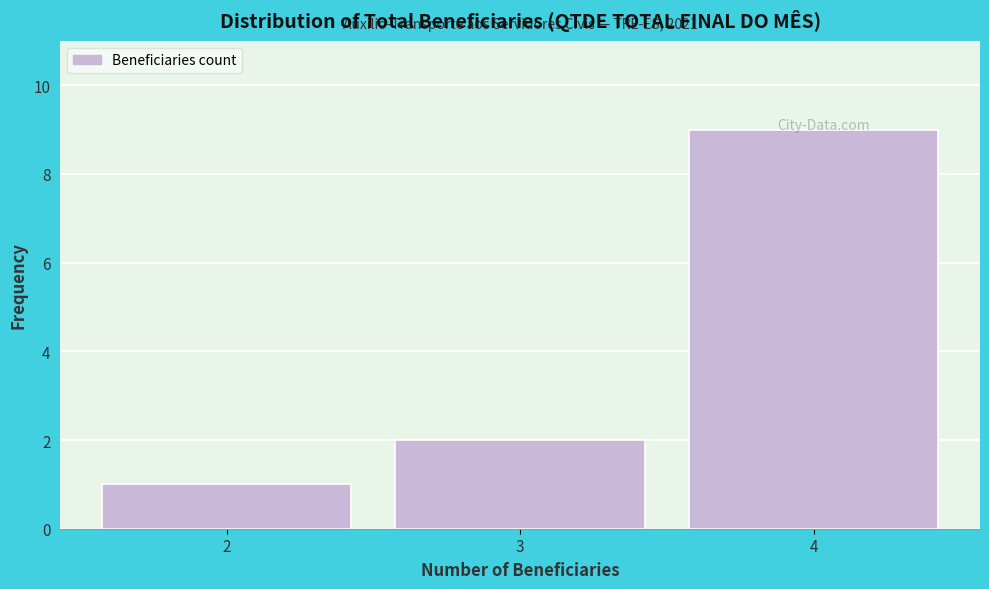

Which range on the x-axis has the tallest bar?

3.5 to 4.5